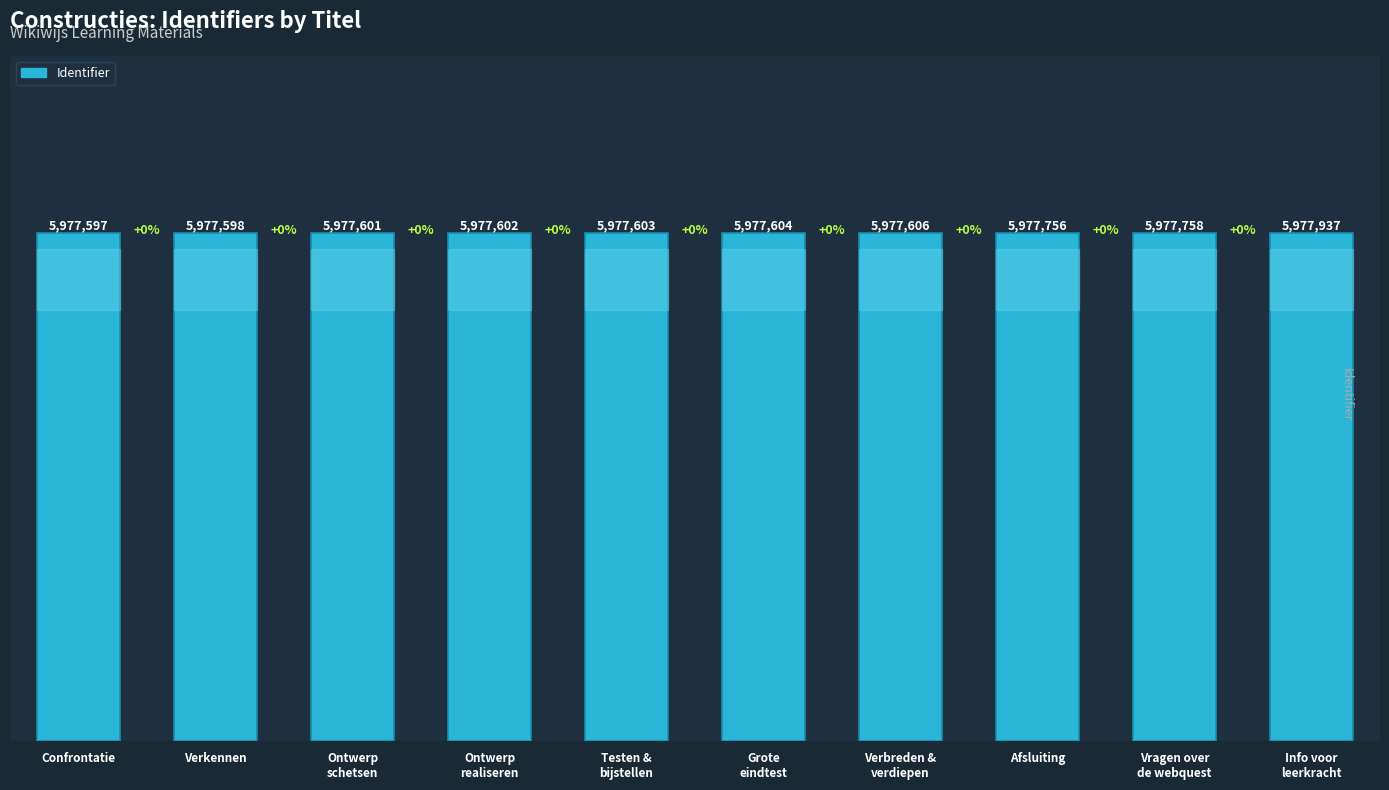

Rank the categories by value from highest to lowest.

Info voor
leerkracht, Vragen over
de webquest, Afsluiting, Verbreden &
verdiepen, Grote
eindtest, Testen &
bijstellen, Ontwerp
realiseren, Ontwerp
schetsen, Verkennen, Confrontatie